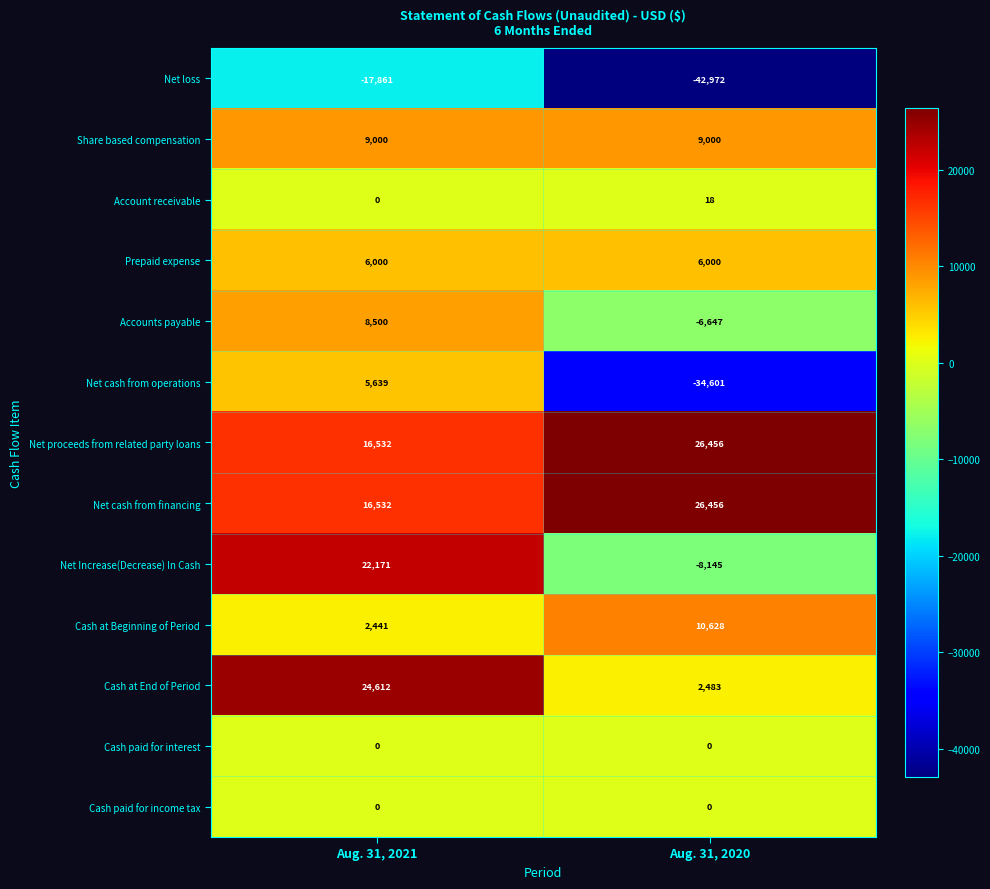

Reading right to left, transcribe all the data shown in this chart.

Net loss: Aug. 31, 2020=-42972	Aug. 31, 2021=-17861
Share based compensation: Aug. 31, 2020=9000	Aug. 31, 2021=9000
Account receivable: Aug. 31, 2020=18	Aug. 31, 2021=0
Prepaid expense: Aug. 31, 2020=6000	Aug. 31, 2021=6000
Accounts payable: Aug. 31, 2020=-6647	Aug. 31, 2021=8500
Net cash from operations: Aug. 31, 2020=-34601	Aug. 31, 2021=5639
Net proceeds from related party loans: Aug. 31, 2020=26456	Aug. 31, 2021=16532
Net cash from financing: Aug. 31, 2020=26456	Aug. 31, 2021=16532
Net Increase(Decrease) In Cash: Aug. 31, 2020=-8145	Aug. 31, 2021=22171
Cash at Beginning of Period: Aug. 31, 2020=10628	Aug. 31, 2021=2441
Cash at End of Period: Aug. 31, 2020=2483	Aug. 31, 2021=24612
Cash paid for interest: Aug. 31, 2020=0	Aug. 31, 2021=0
Cash paid for income tax: Aug. 31, 2020=0	Aug. 31, 2021=0